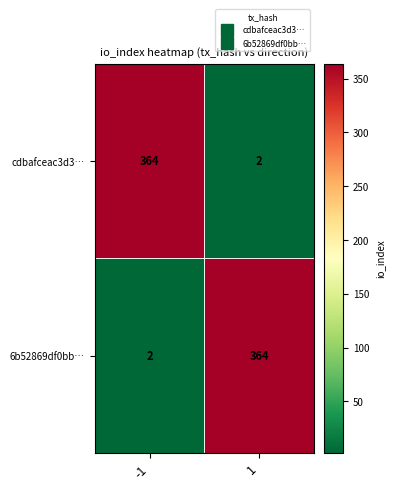

What is the total value across all series at 1?

366